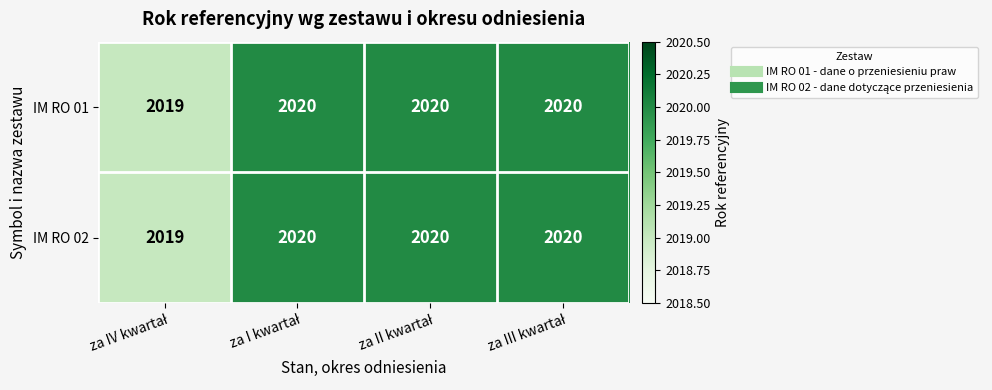

What is the average value of the IM RO 02 series?

2020